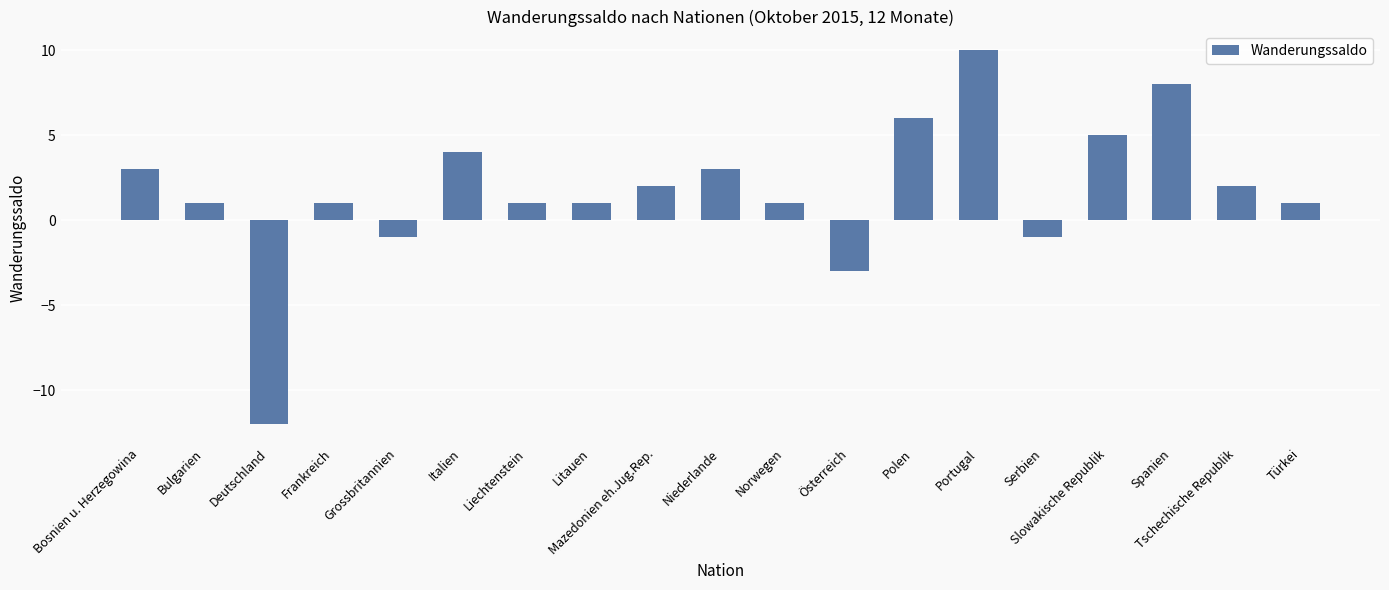

How many bars are there in total?

19